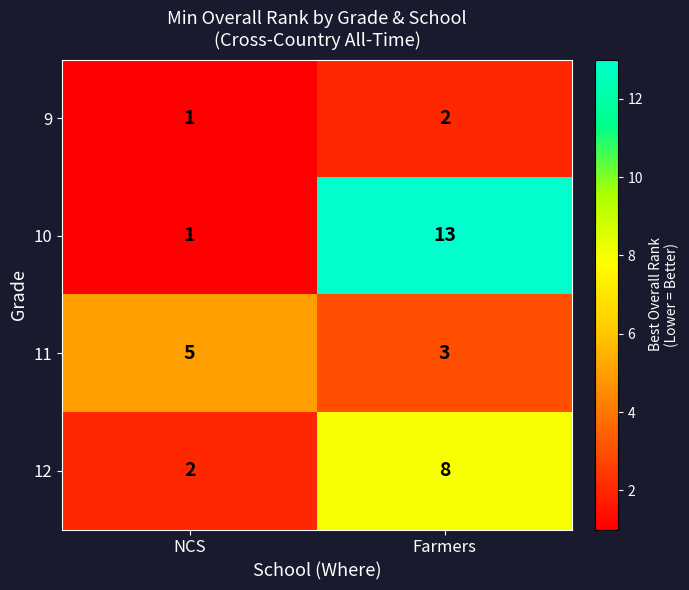

What is the difference between the highest and lowest values at NCS?

4